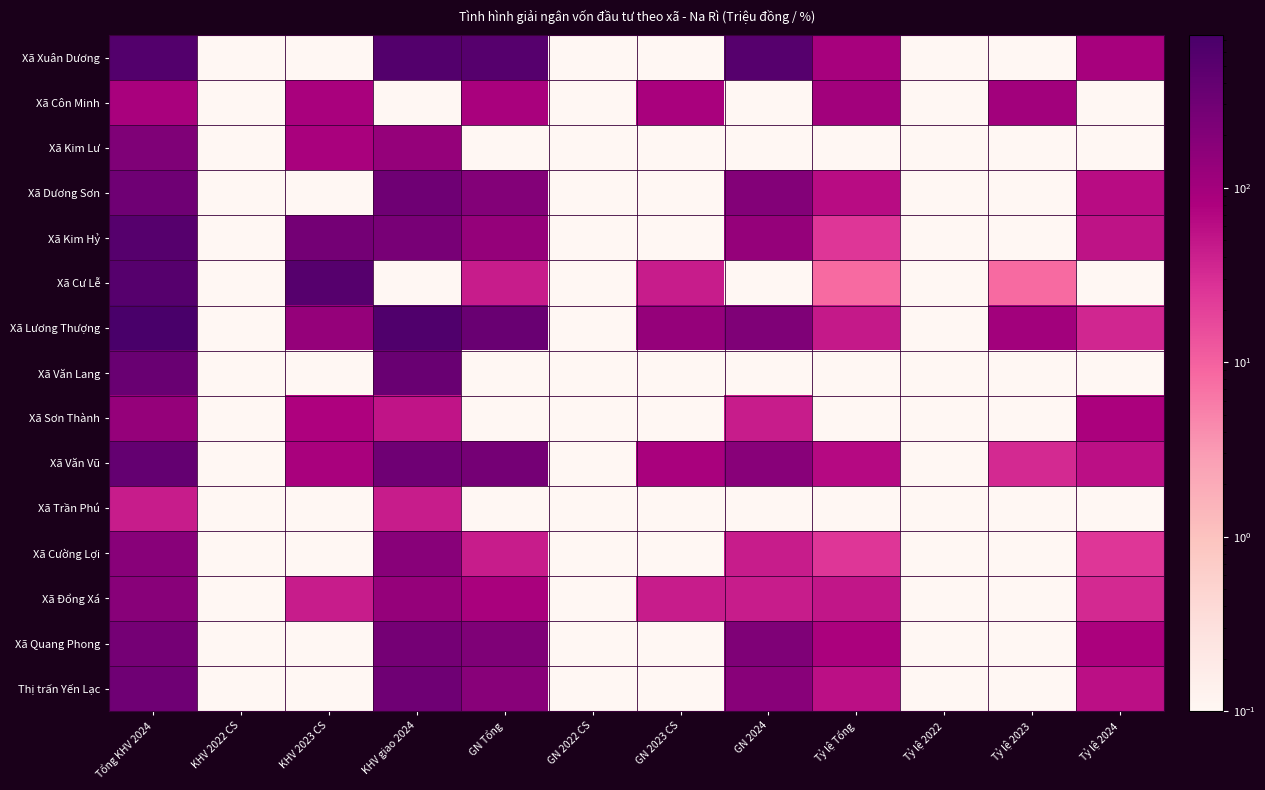

What is the total value across all series at Tỷ lệ Tổng?

617.7